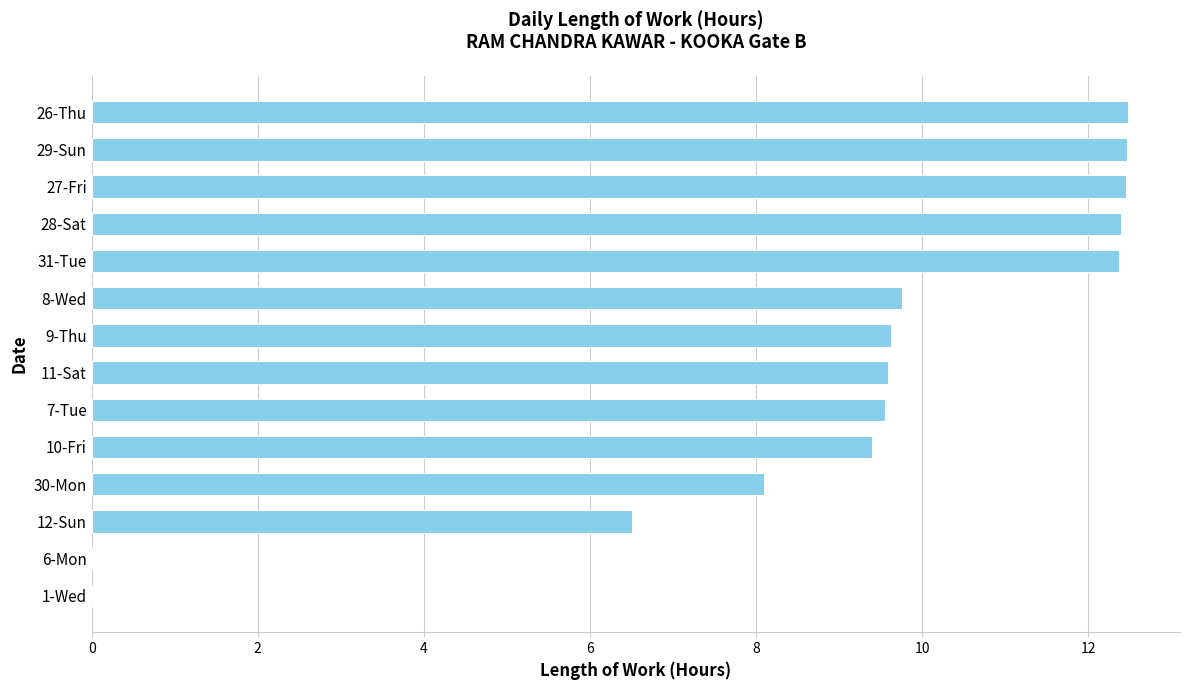

What is the sum of the values at 29-Sun and 9-Thu?

22.1